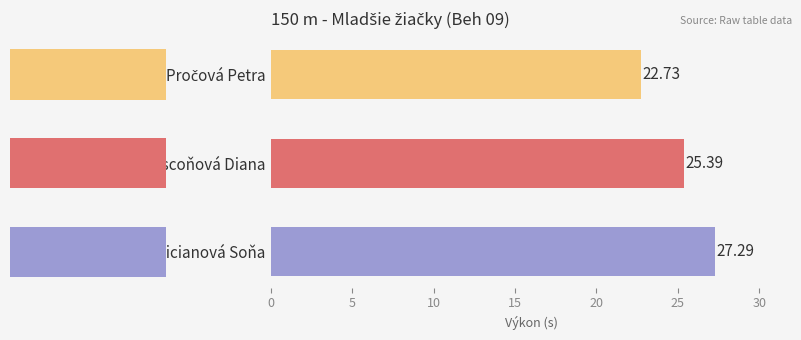

What is the change in value from Luscoňová Diana to Vicianová Soňa?

+1.9